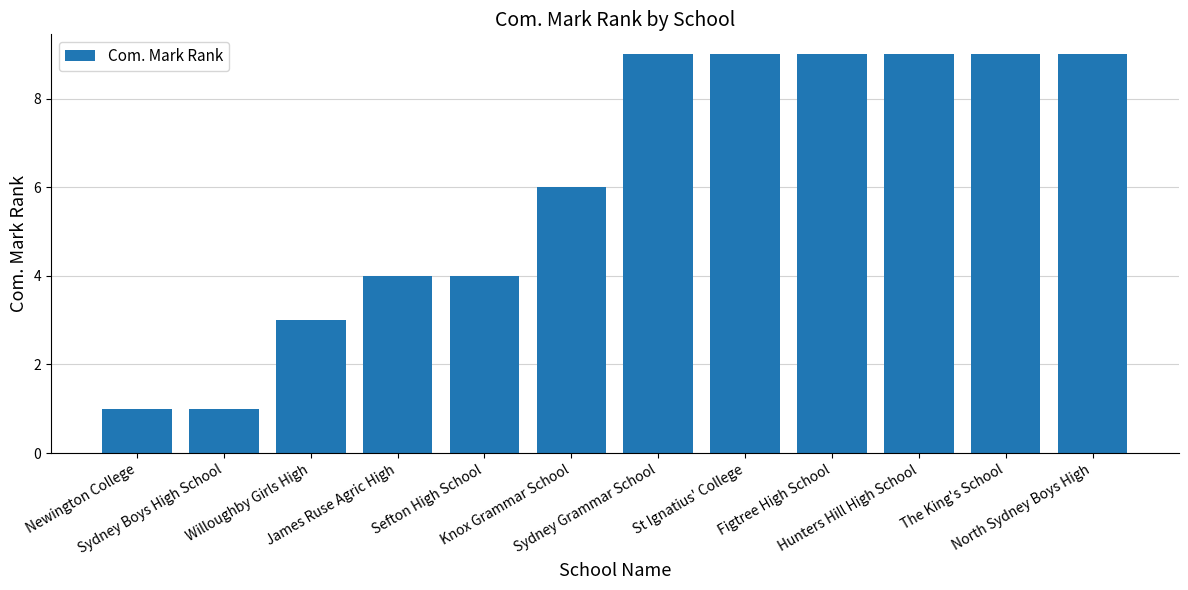

What is the average value?

6